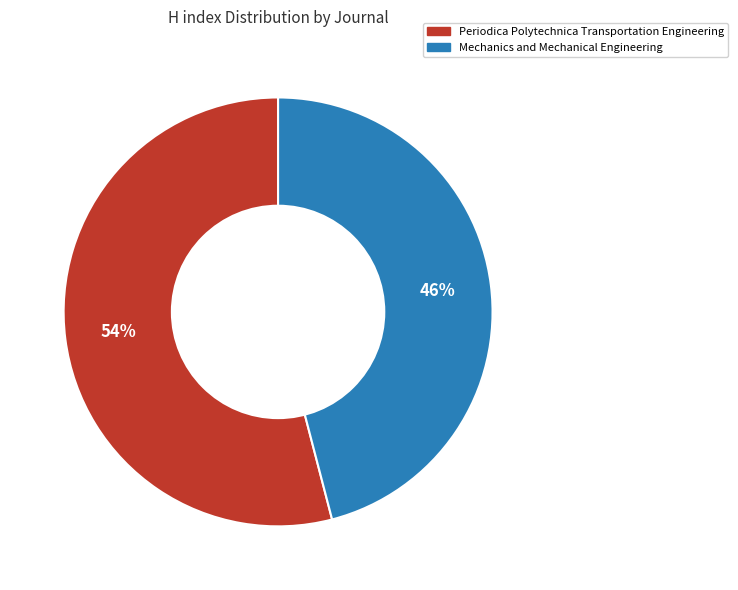

Count the number of slices in the pie.

2